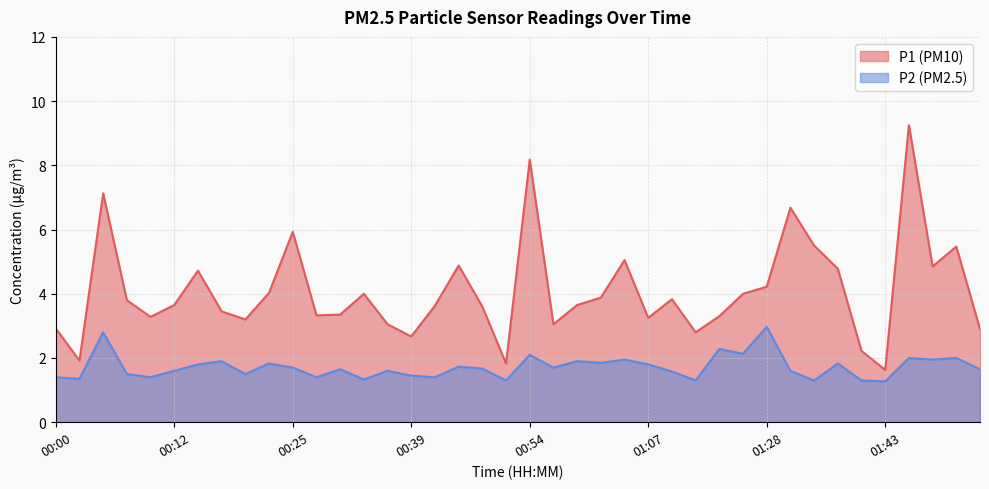

The value of P2 at 01:38 is 0.9. True or false?

False